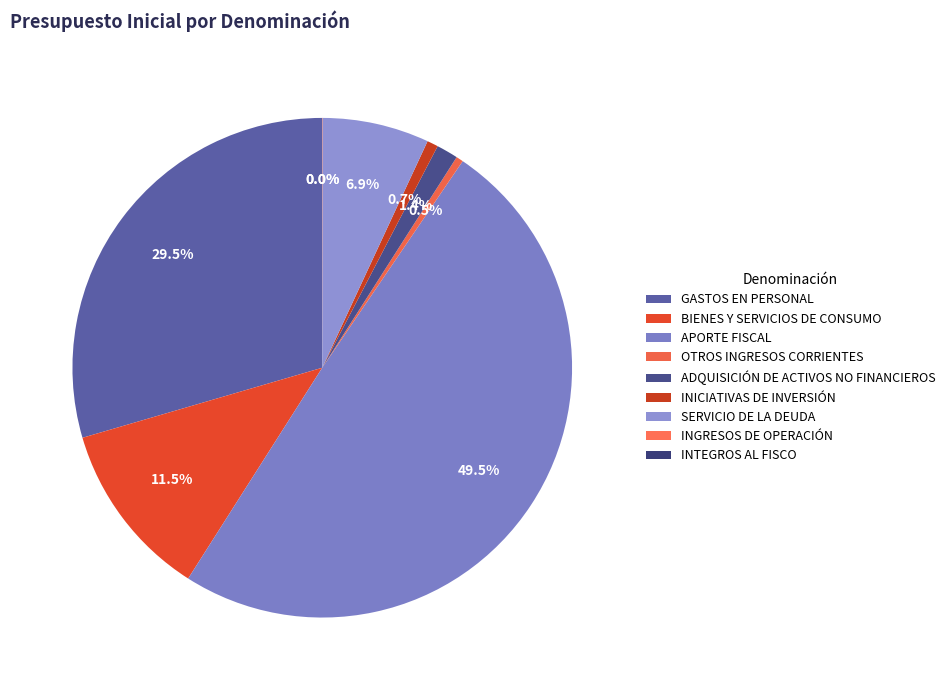

How many slices are in this pie chart?

9